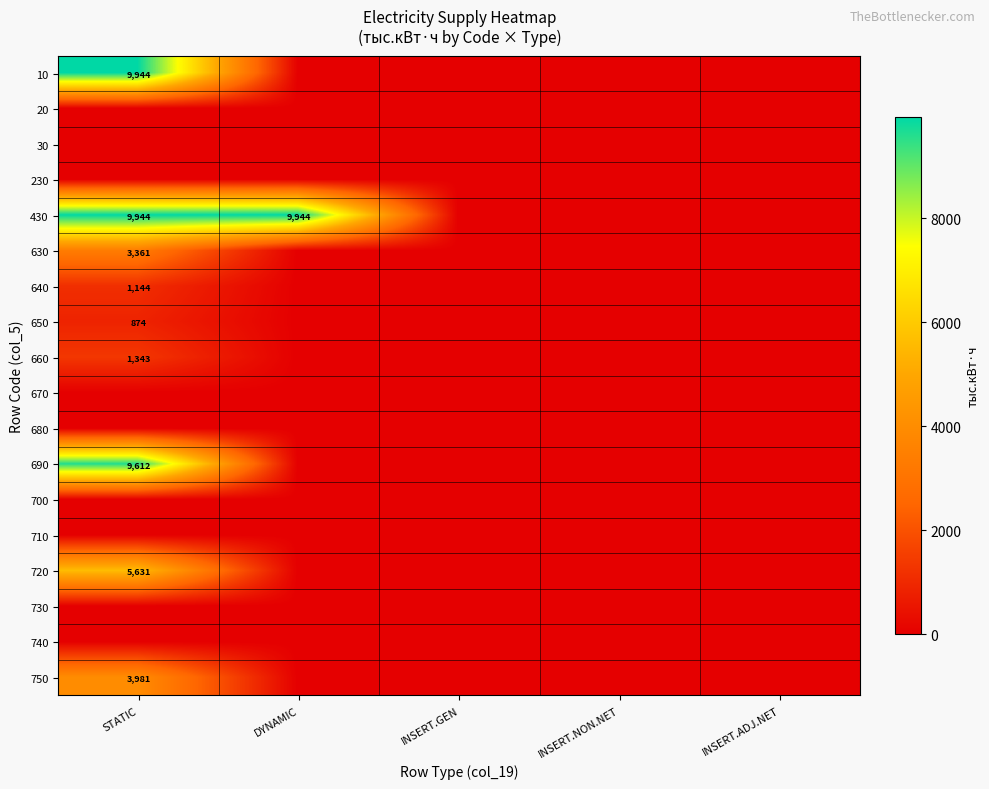

The 430 series shows 6508 at DYNAMIC. True or false?

False